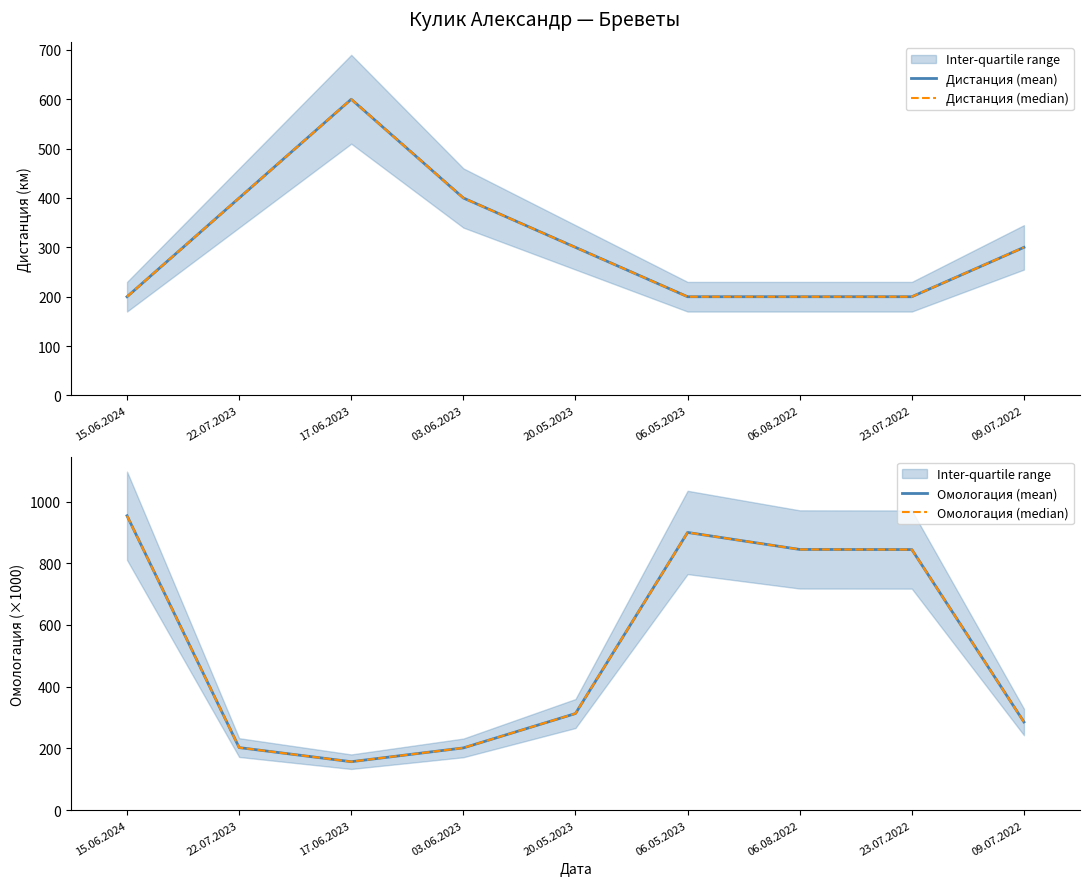

What is the minimum value for Дистанция (median)?

200.0